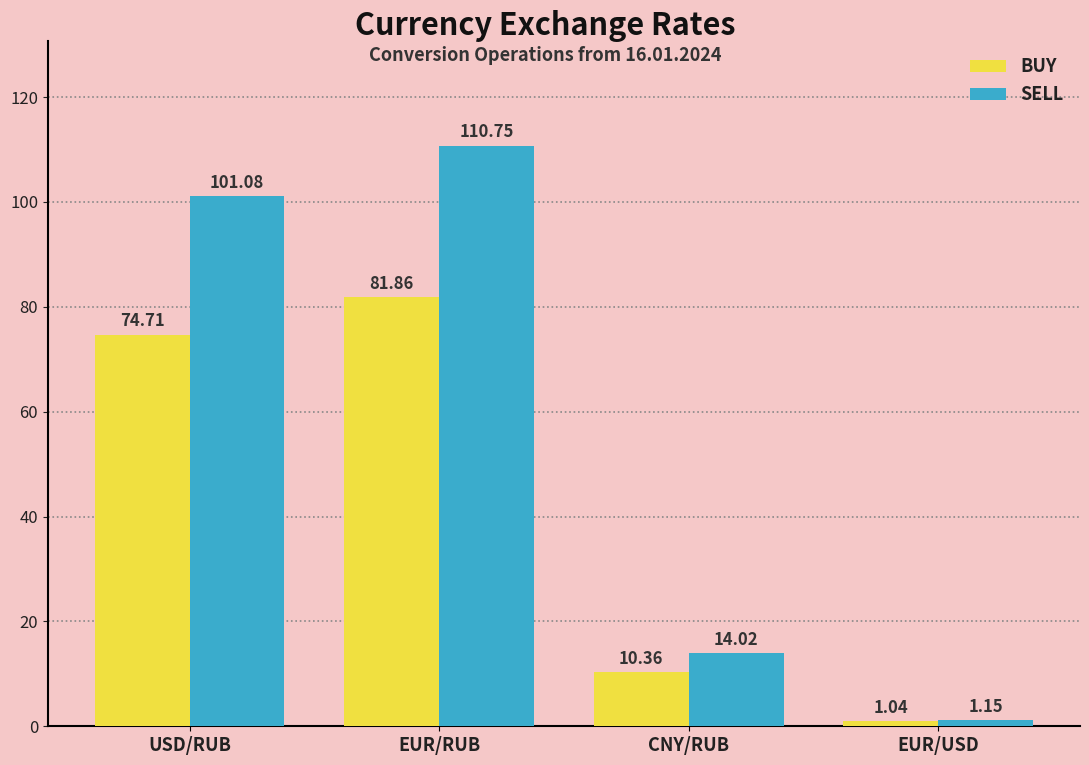

What is the label of the 4th bar from the right?

USD/RUB